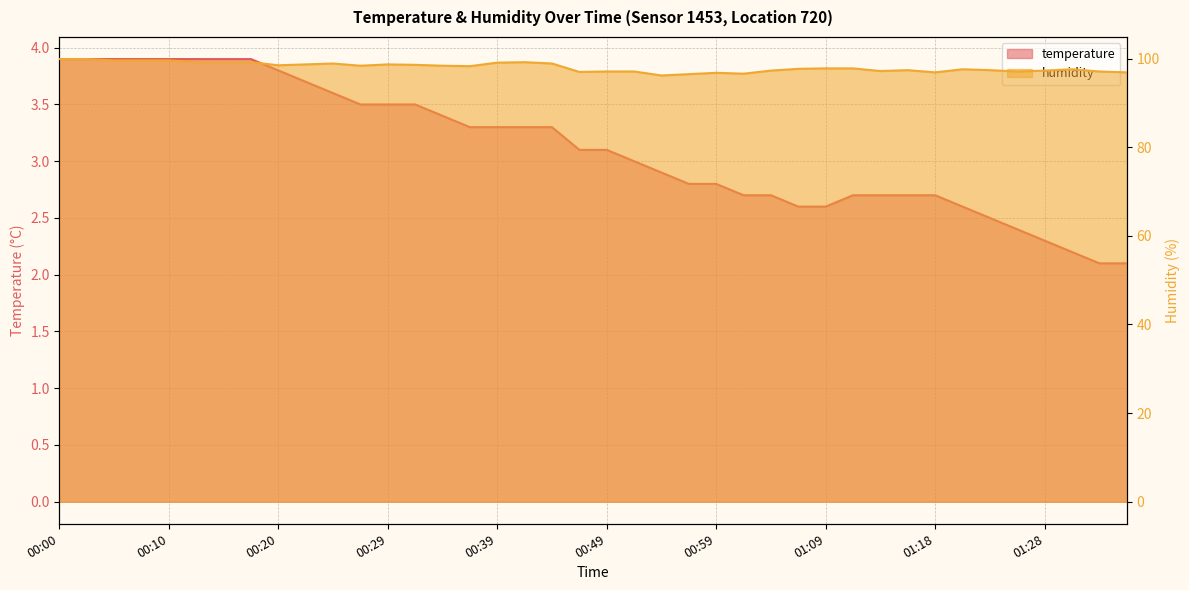

The value of humidity at 00:12 is 56.4. True or false?

False